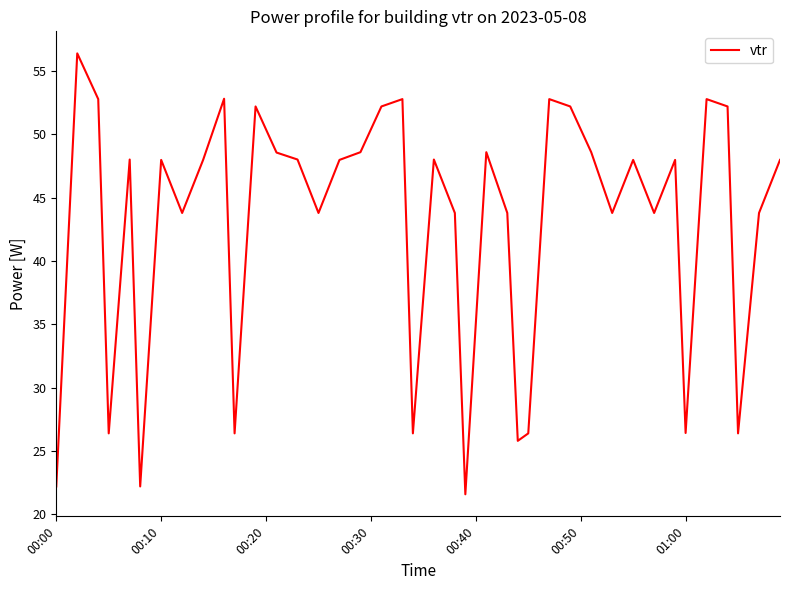

What is the smallest value displayed?

21.6